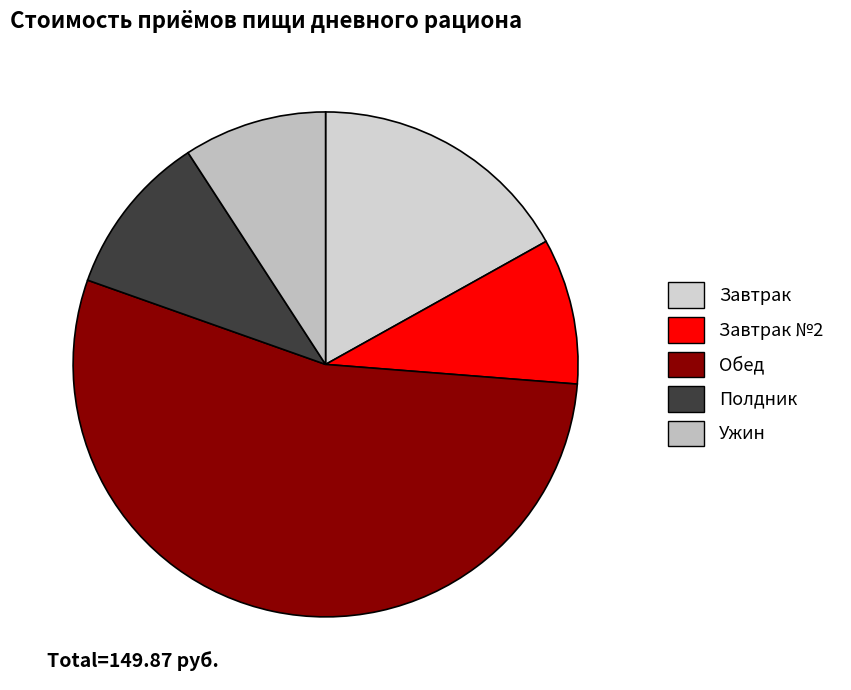

Which has a higher value, Полдник or Завтрак №2?

Полдник